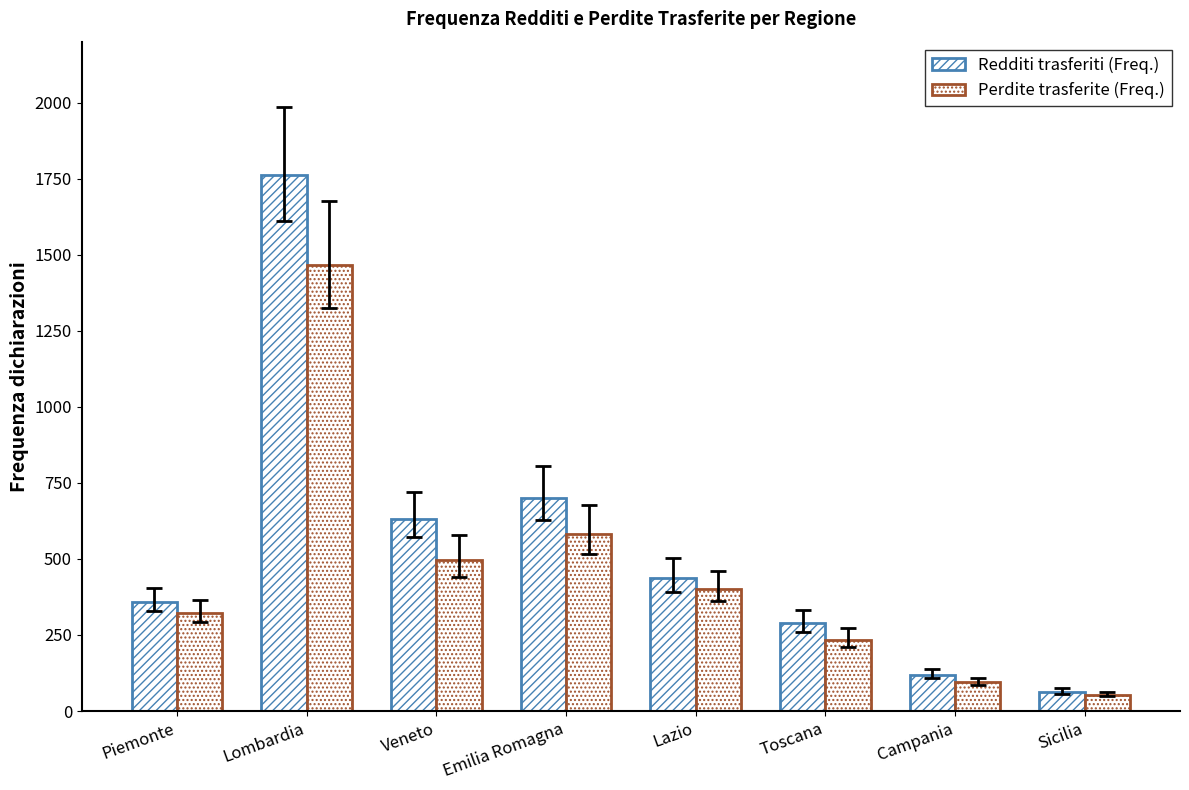

What position from the right is Lombardia?

7